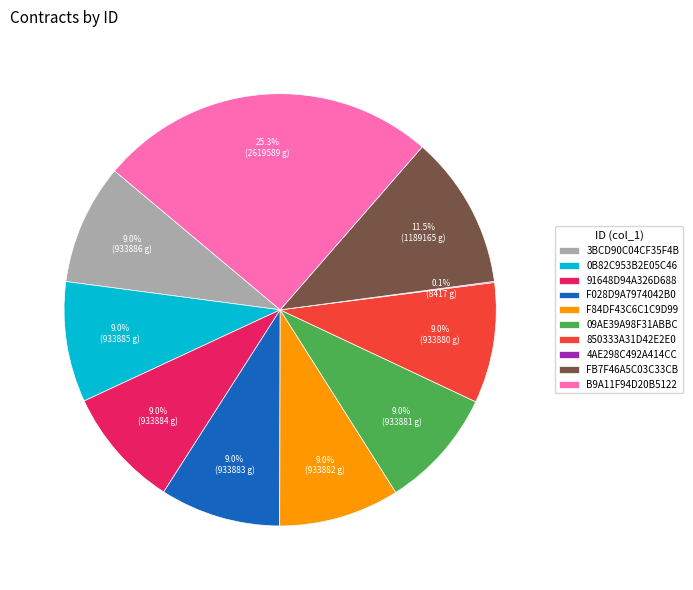

What percentage do 0B82C953B2E05C46 and 91648D94A326D688 together represent?

18.0%